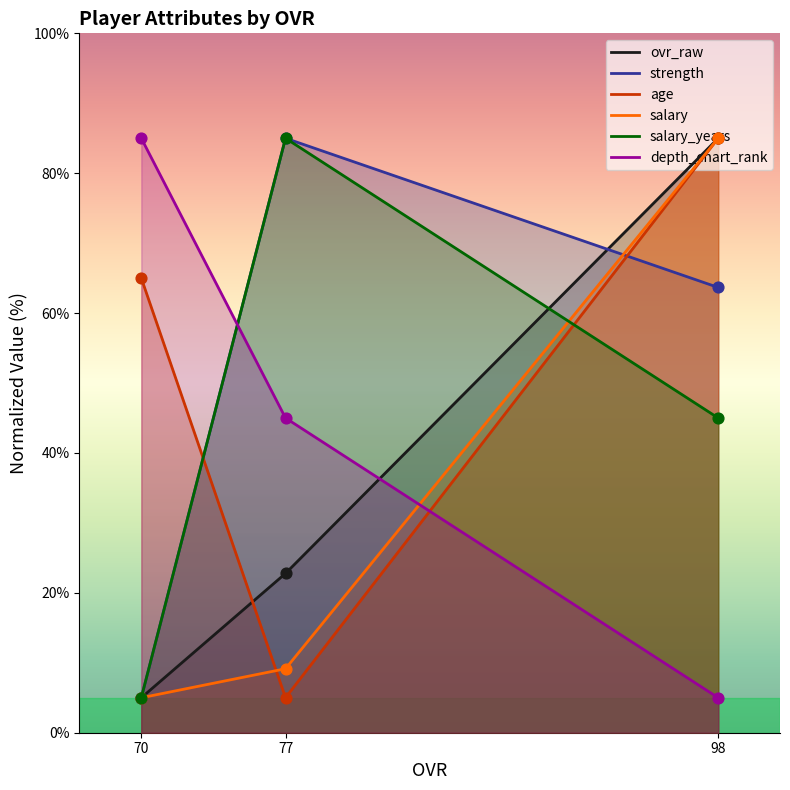

At how many categories does at least one series exceed 18?

3